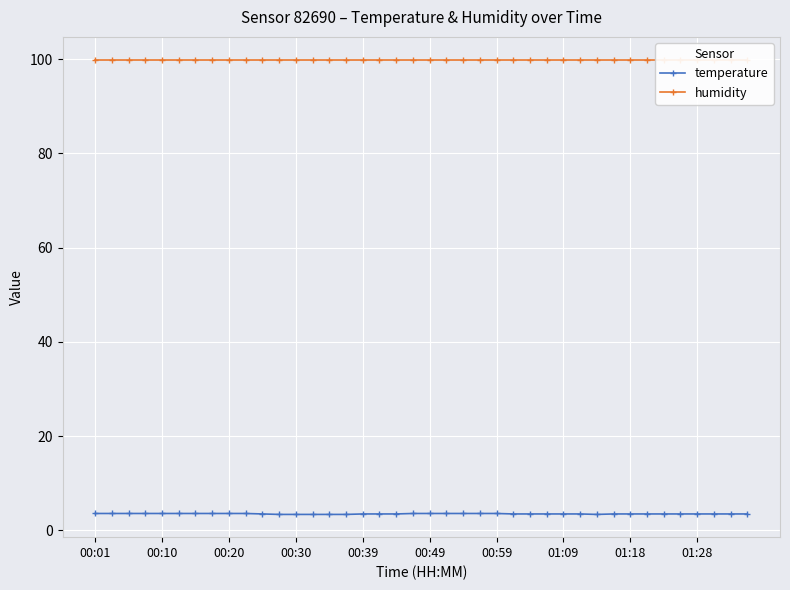

What is the lowest value of the humidity series?

99.9